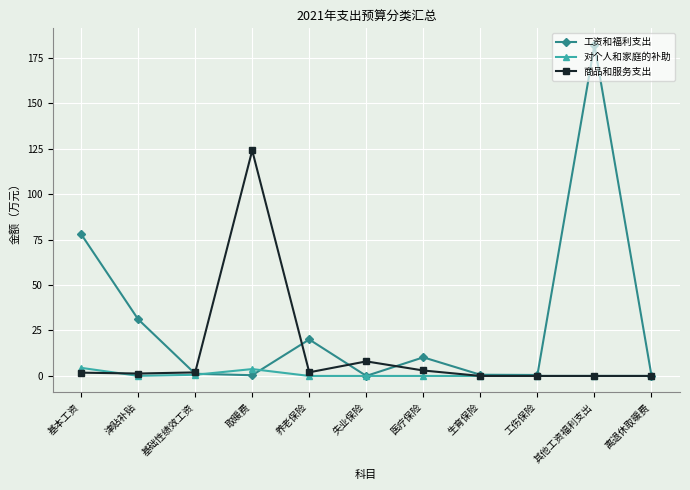

What is the total value across all series at 工伤保险?

0.5